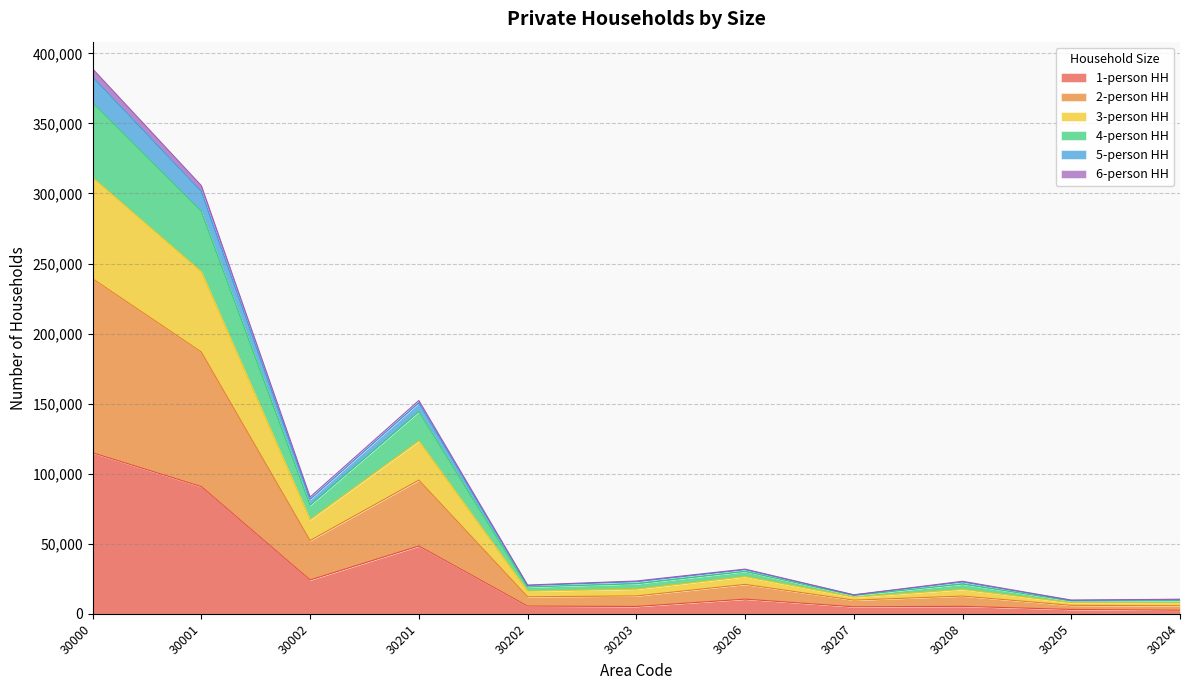

True or false: 1-person HH has more than 1 interior local peaks.

True